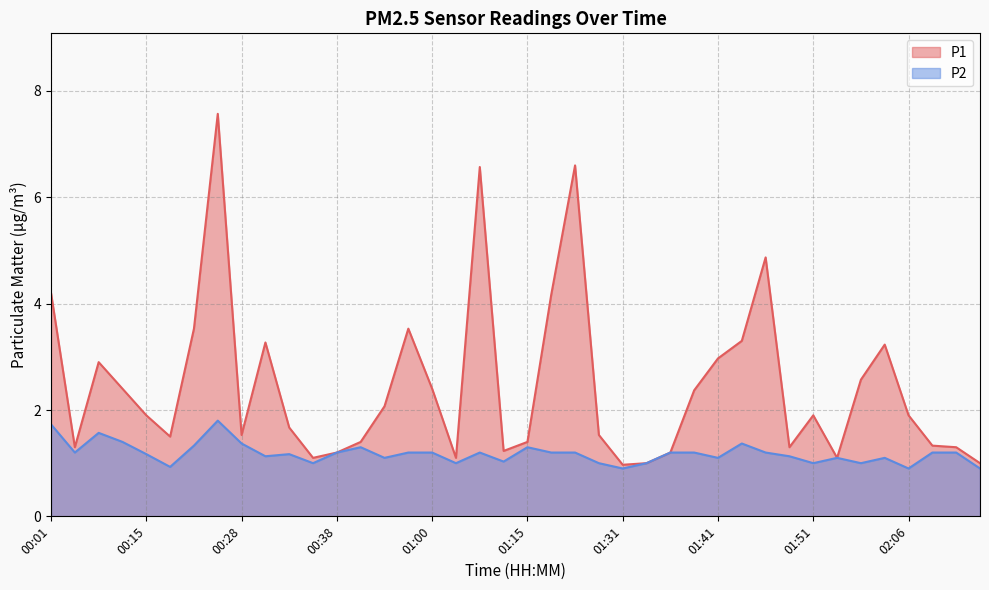

What position from the right is 01:41?

12